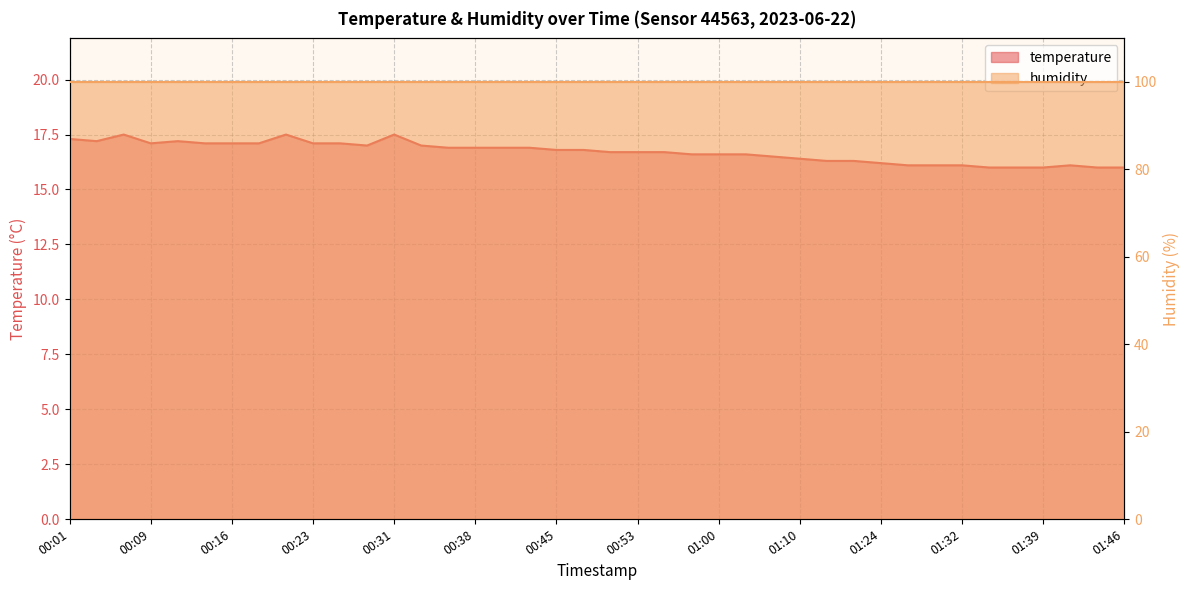

What is the minimum value shown in the chart?

16.0